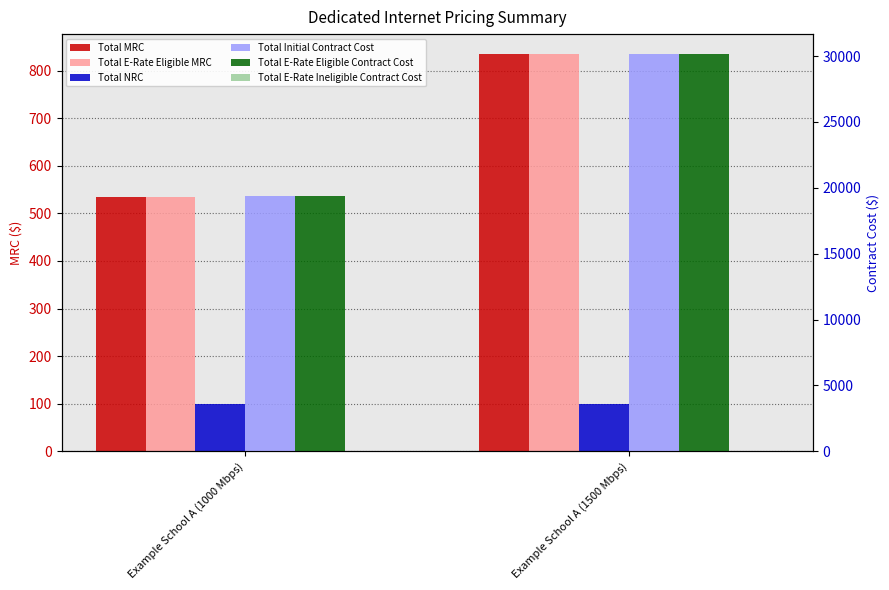

What is the sum of the Total E-Rate Eligible MRC values at Example School A (1000 Mbps) and Example School A (1500 Mbps)?

1369.9